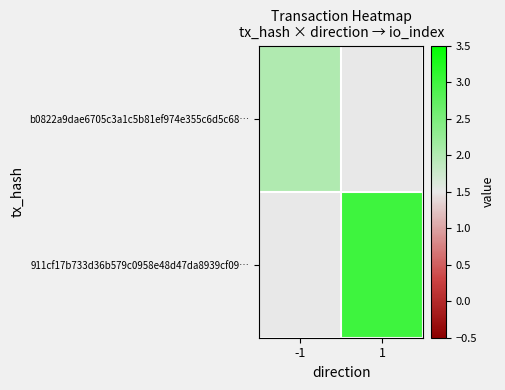

What is the total value across all series at 1?

1